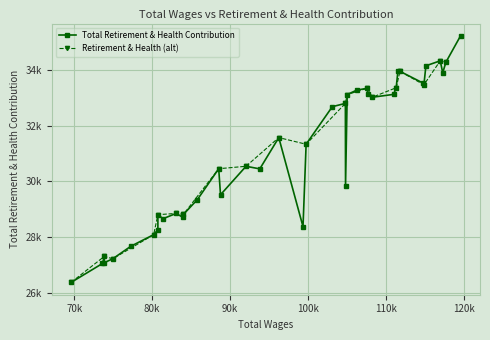

Rank the categories by value from highest to lowest.

0, 3, 1, 4, 8, 7, 2, 6, 5, 9, 13, 14, 12, 10, 15, 11, 17, 18, 21, 19, 23, 25, 22, 16, 24, 26, 29, 27, 31, 28, 30, 20, 32, 33, 34, 37, 35, 36, 38, 39